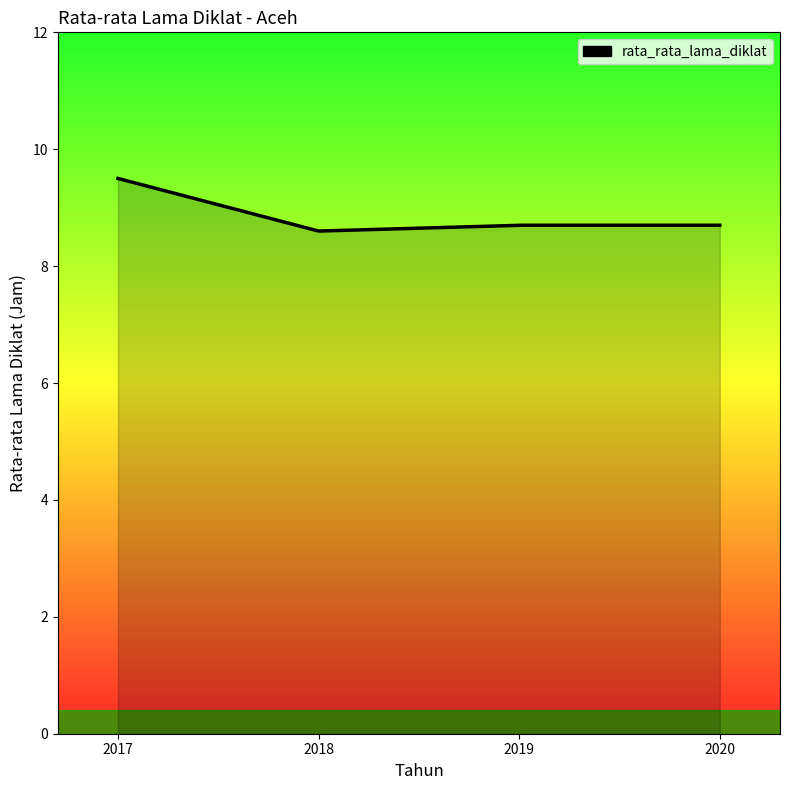

What is the greatest value displayed?

9.5